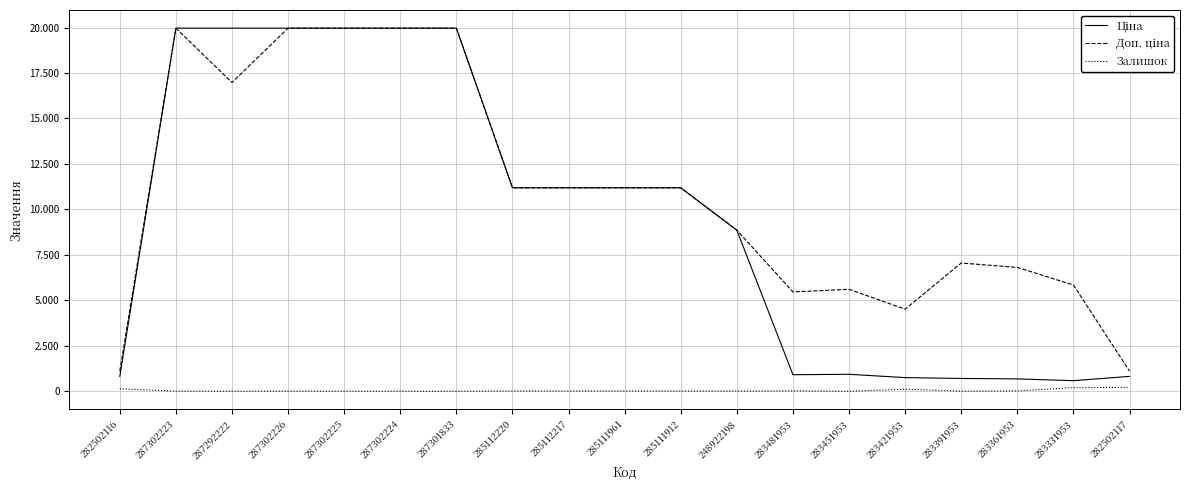

True or false: Доп. ціна and Ціна intersect in this chart.

False